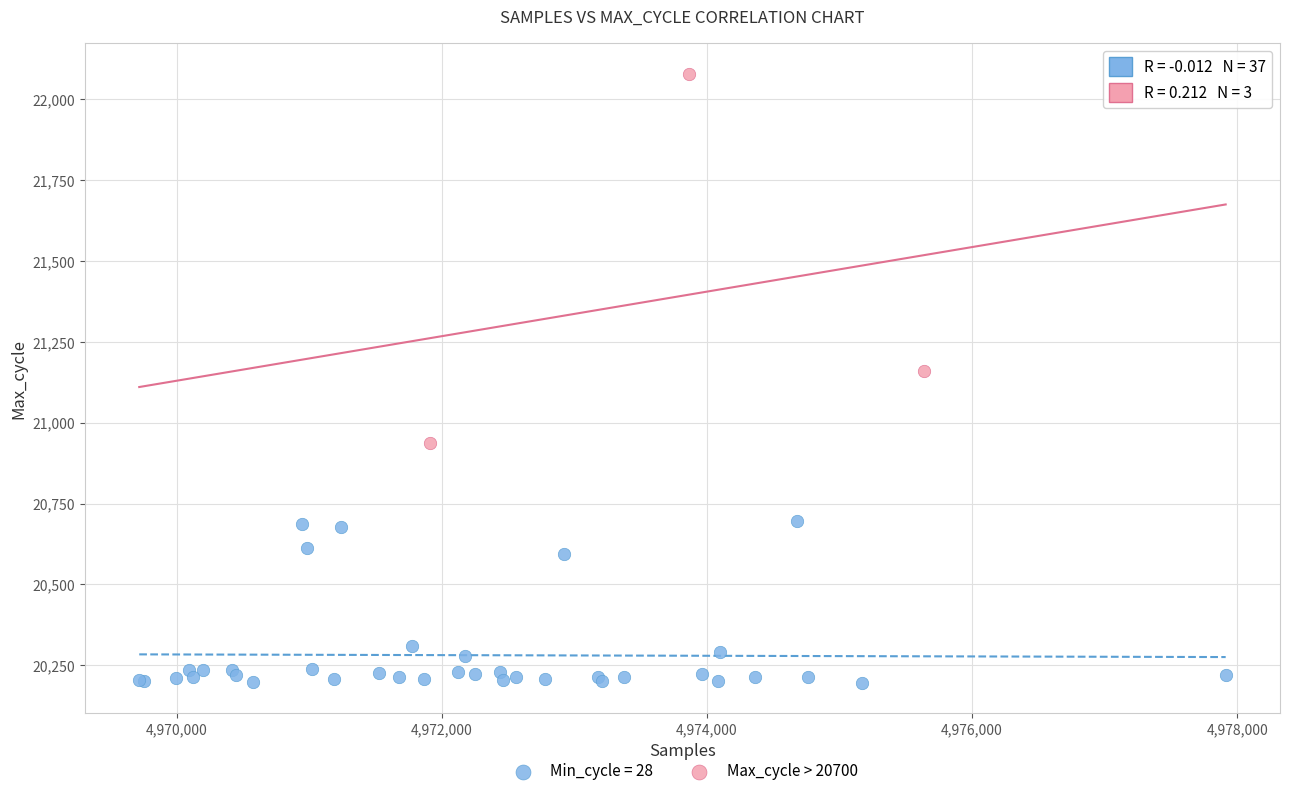

Which series reaches the minimum Y coordinate?

Min_cycle = 28